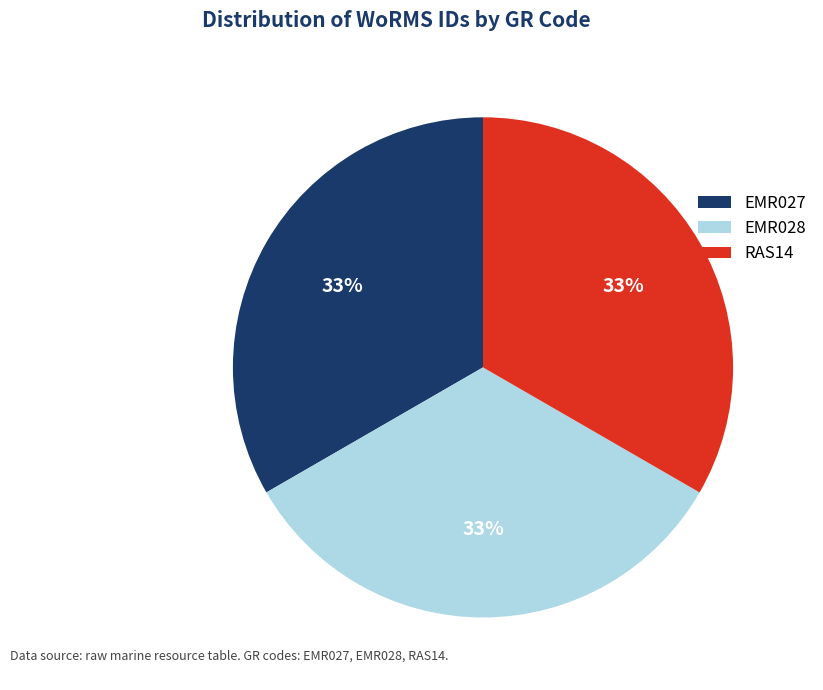

Does any single category account for the majority?

No